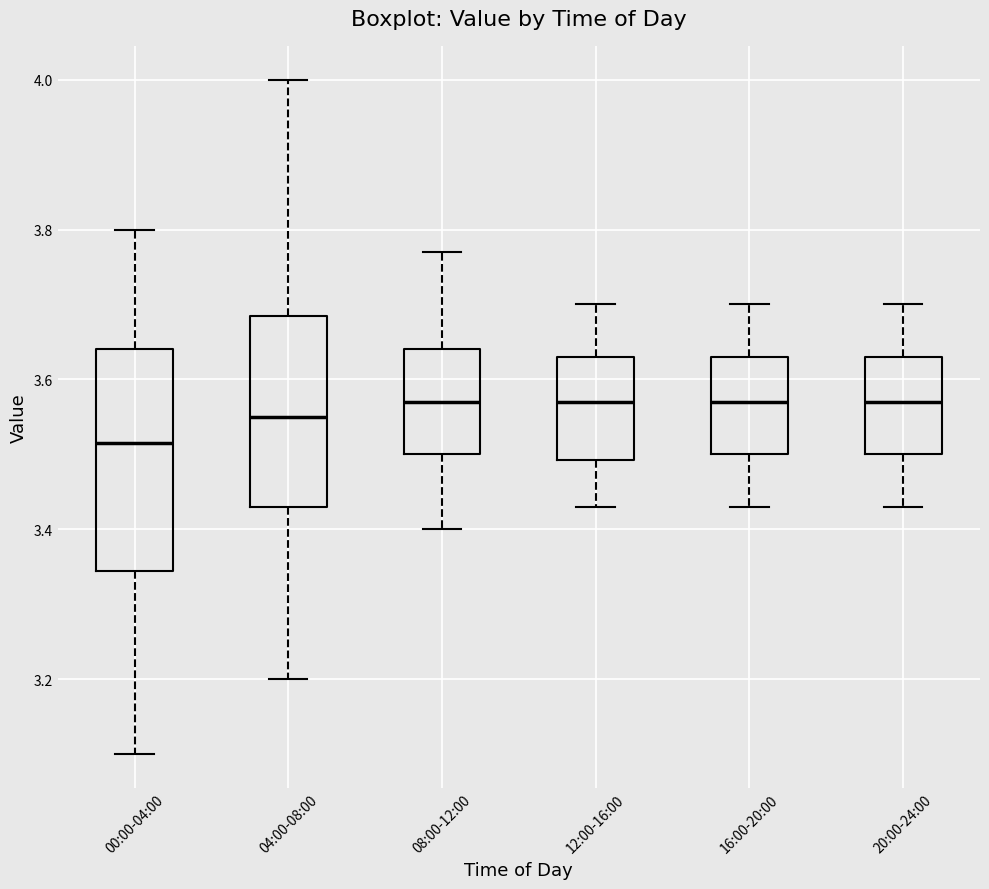

Reading left to right, read every box against the y-axis: the position of its median line, the range the box covers, and the ends of its whiskers. The values are not printed on the chart, so give them approximately, as read against the axis.

00:00-04:00: median 3.52, box 3.34 to 3.64, whiskers 3.10 to 3.80
04:00-08:00: median 3.56, box 3.44 to 3.68, whiskers 3.20 to 4.00
08:00-12:00: median 3.58, box 3.50 to 3.64, whiskers 3.40 to 3.78
12:00-16:00: median 3.58, box 3.50 to 3.64, whiskers 3.44 to 3.70
16:00-20:00: median 3.58, box 3.50 to 3.64, whiskers 3.44 to 3.70
20:00-24:00: median 3.58, box 3.50 to 3.64, whiskers 3.44 to 3.70